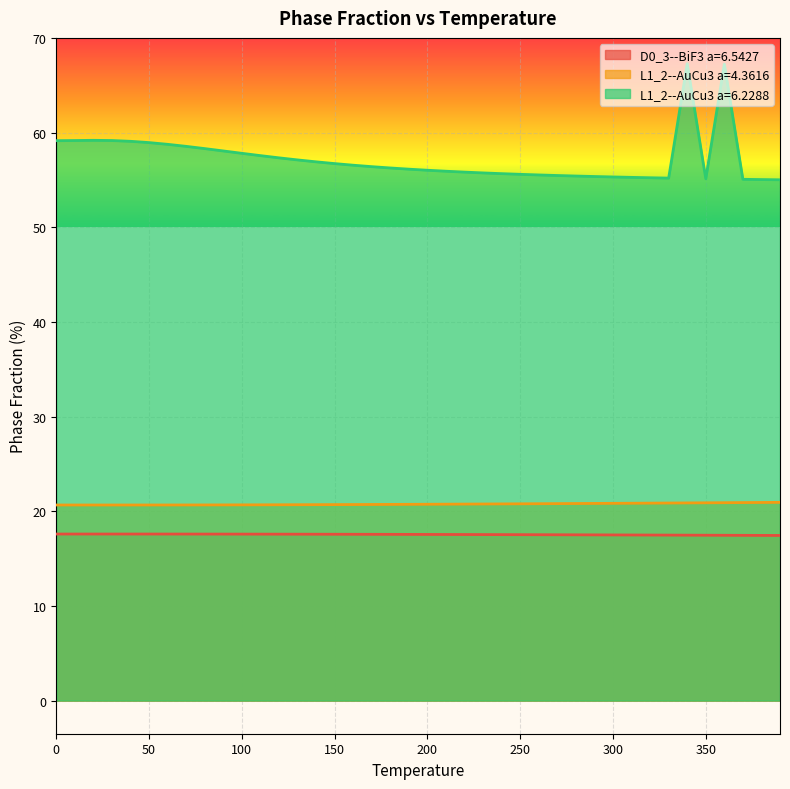

Count the number of categories in the chart.

40